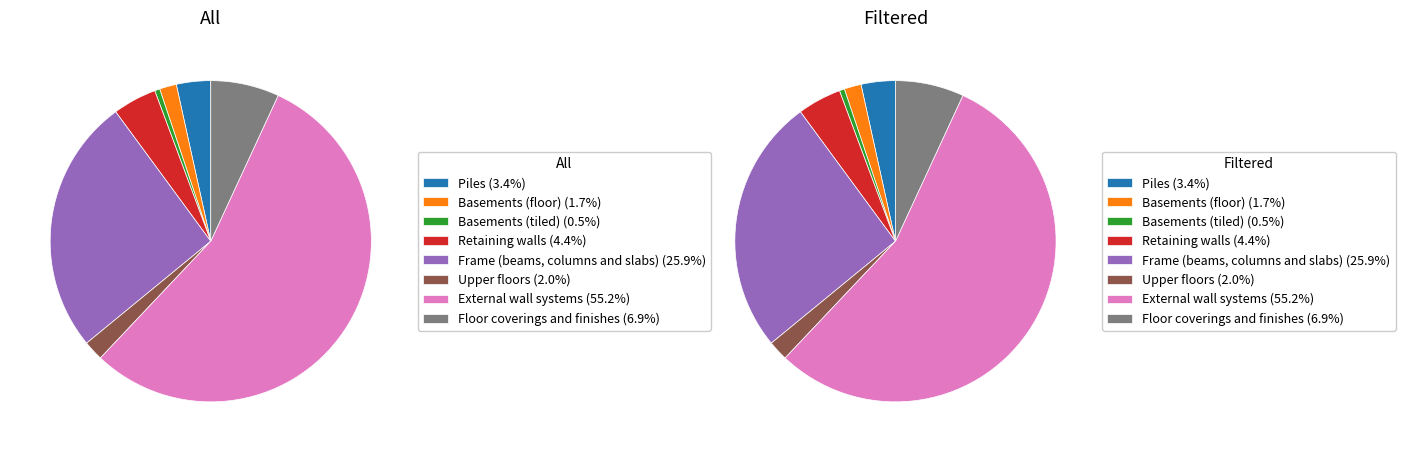

Approximately how many times larger is the value at Floor coverings and finishes compared to Retaining walls?

1.6